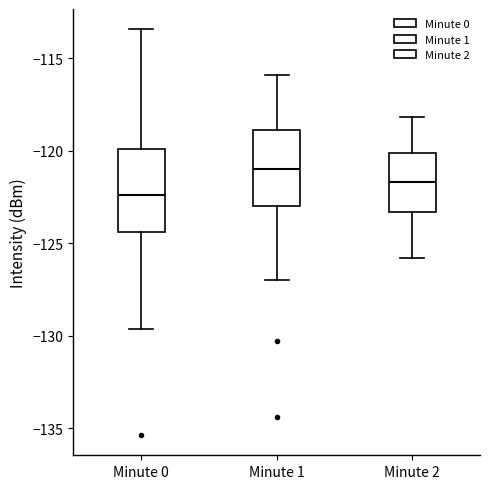

Reading left to right, read every box against the y-axis: the position of its median line, the range the box covers, and the ends of its whiskers. The values are not printed on the chart, so give them approximately, as read against the axis.

Minute 0: median -122.5, box -124.5 to -120.0, whiskers -129.5 to -113.5
Minute 1: median -121.0, box -123.0 to -119.0, whiskers -127.0 to -116.0
Minute 2: median -121.5, box -123.5 to -120.0, whiskers -126.0 to -118.0